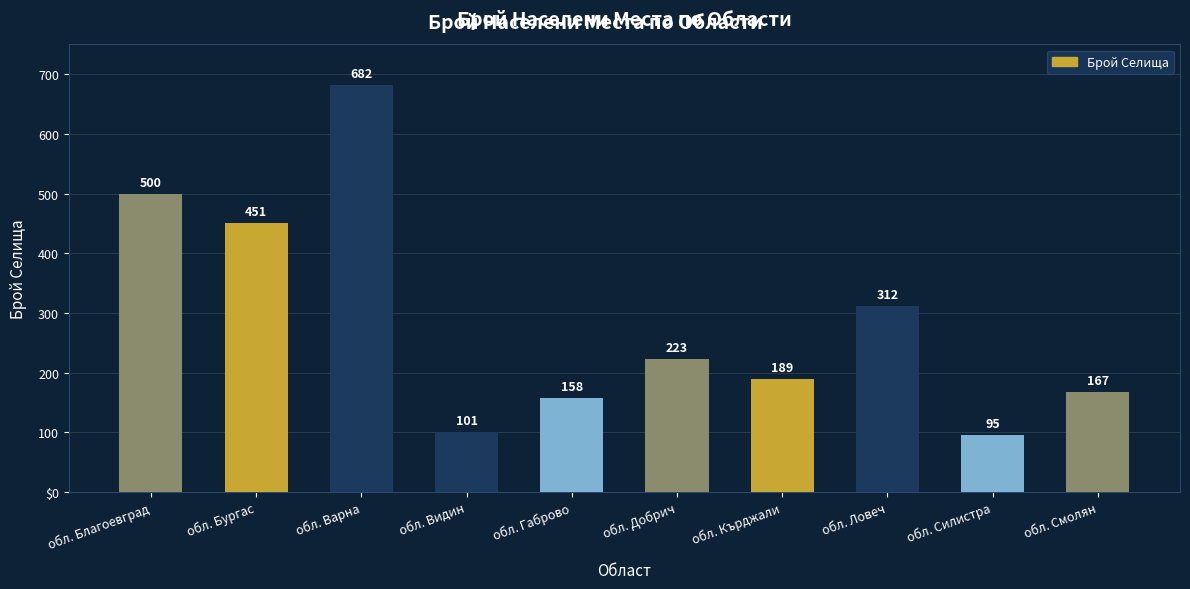

At which label does the data first exceed 223?

обл. Благоевград